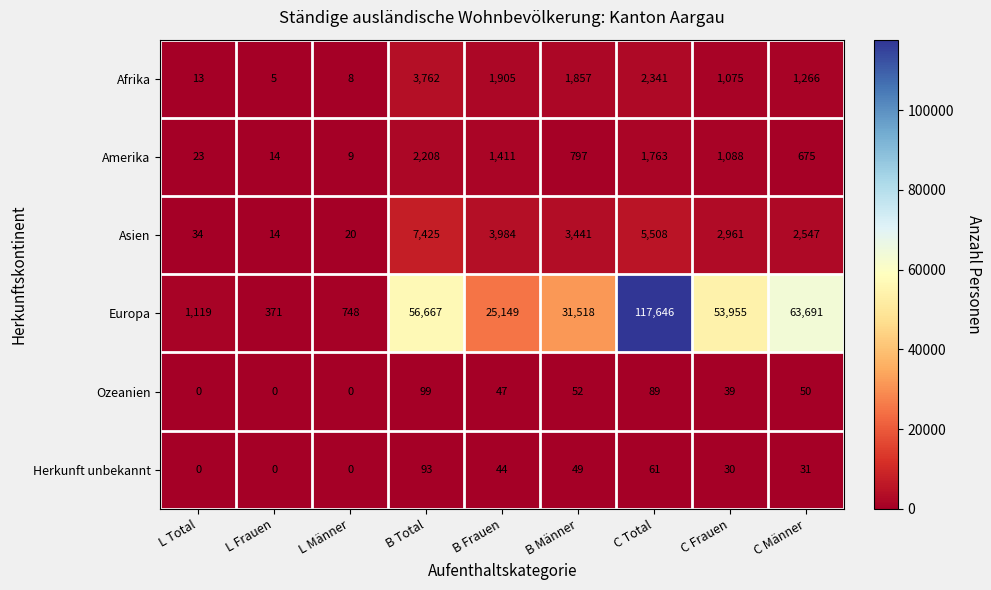

At which label does Europa first exceed 31518?

B Total